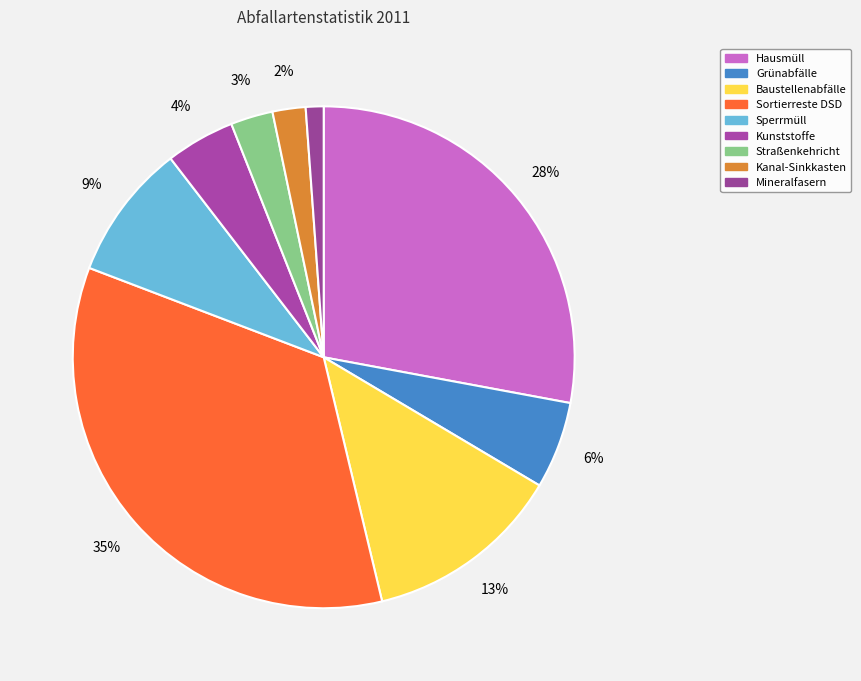

Does any single category account for the majority?

No